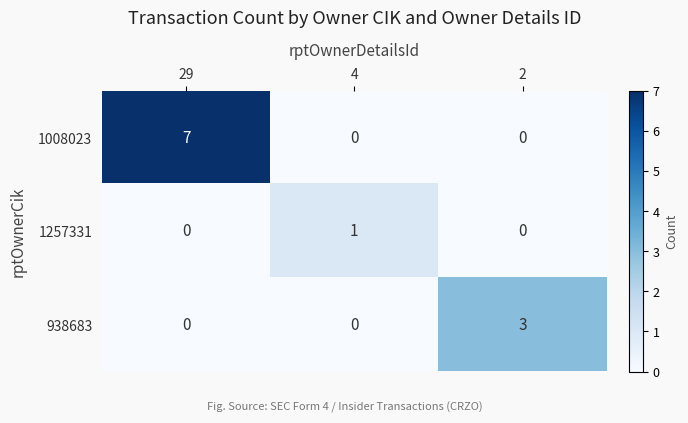

What is the sum of the 1008023 values at 2 and 29?

7